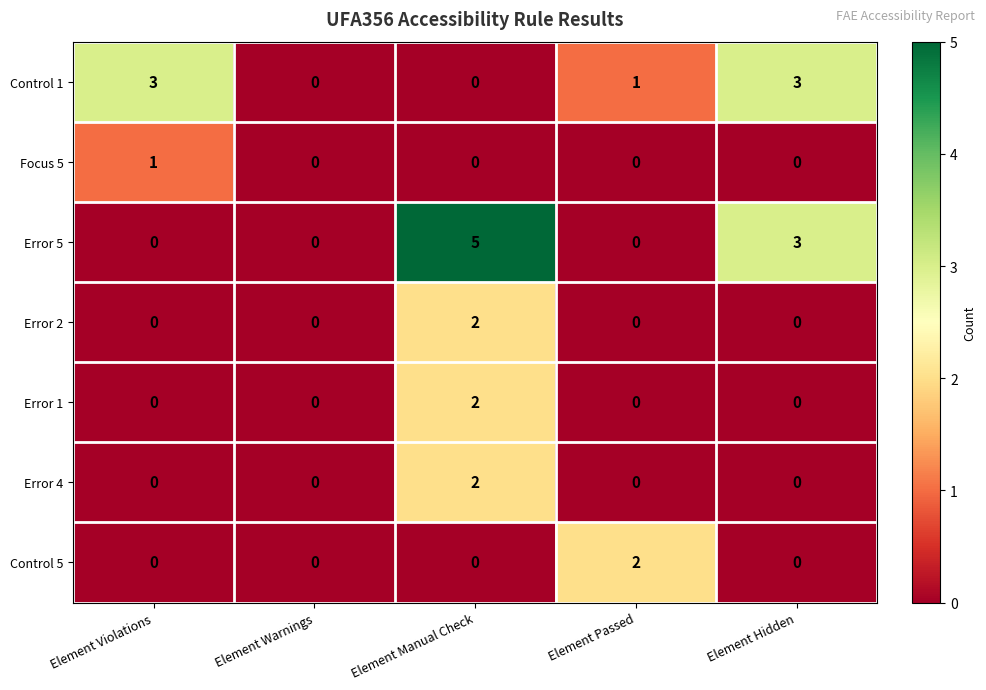

Which series has the widest spread of values?

Error 5